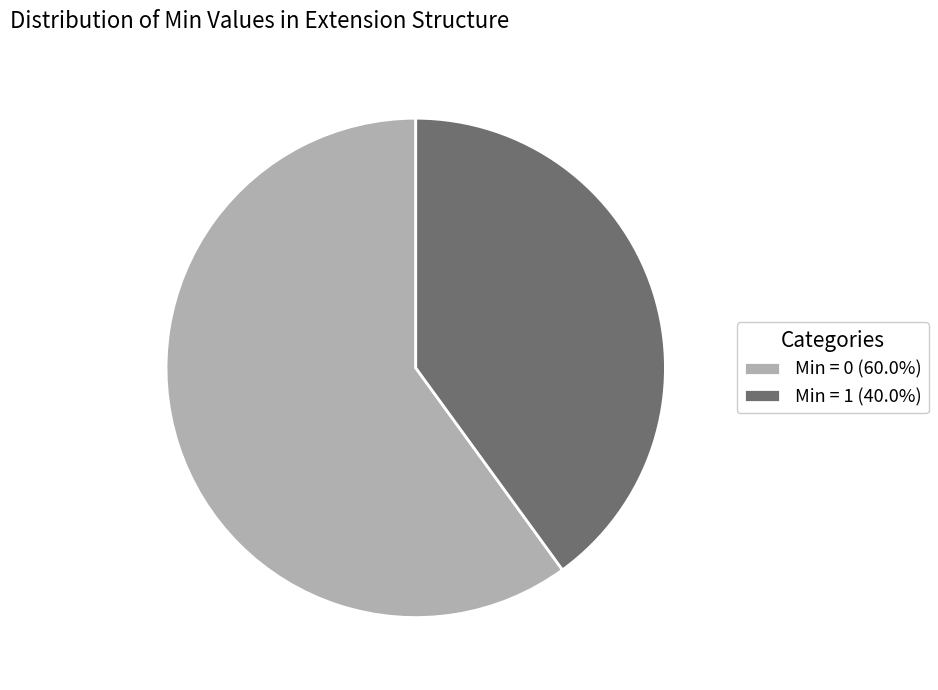

Does Min = 1 (40.0%) represent more than half of the total?

No